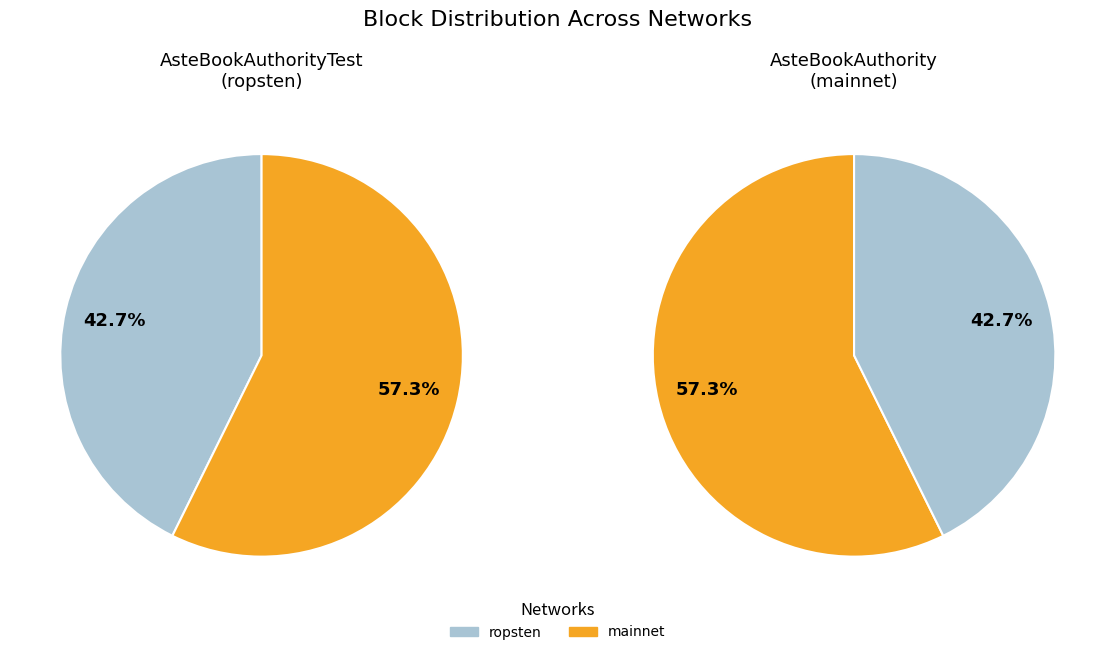

True or false: ropsten accounts for 54% of the total.

False